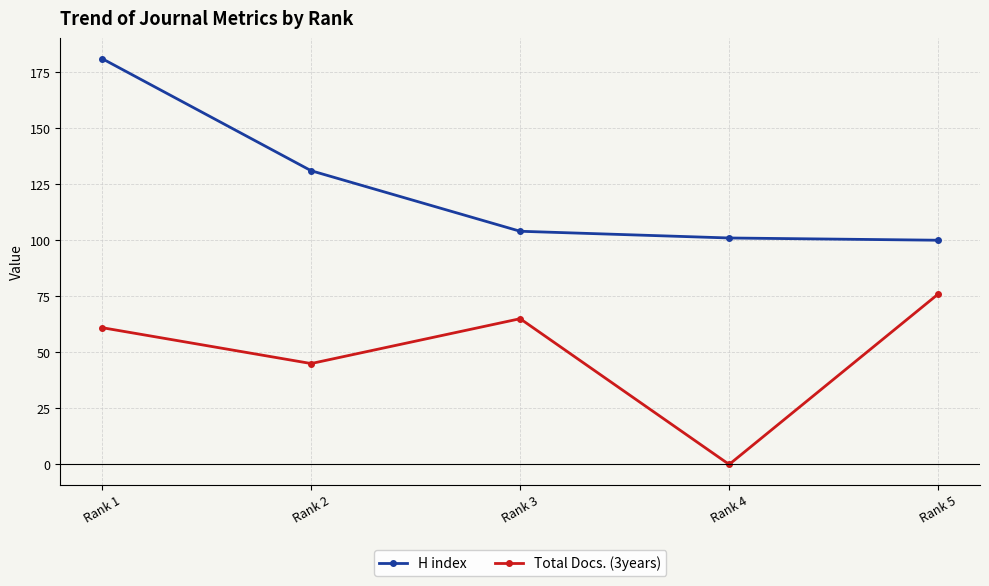

Which label corresponds to the smallest value in the chart?

Rank 4